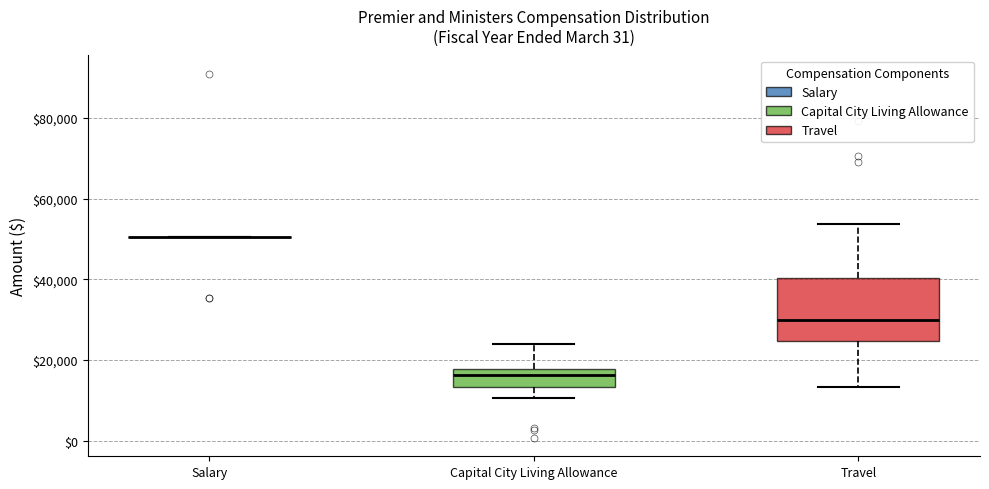

Reading left to right, transcribe this box plot: for each box, give where its median line is, the range the box spans, and where its two whiskers end, as read against the y-axis. The values are not printed on the chart, so give them approximately, as read against the axis.

Salary: box collapsed to a line at 50000, whiskers 50000 to 50000
Capital City Living Allowance: median 16000, box 14000 to 18000, whiskers 10000 to 24000
Travel: median 30000, box 24000 to 40000, whiskers 14000 to 54000